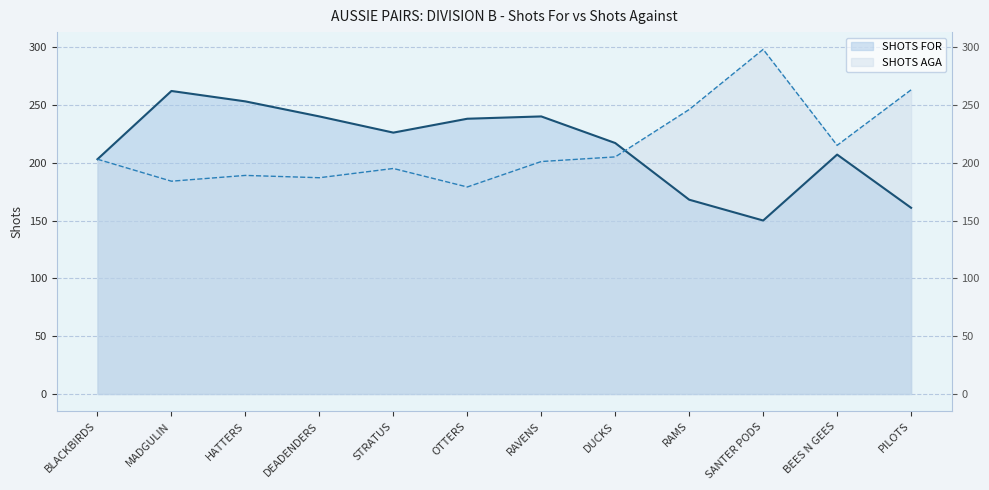

Which series changed the most between DEADENDERS and BEES N GEES?

SHOTS FOR